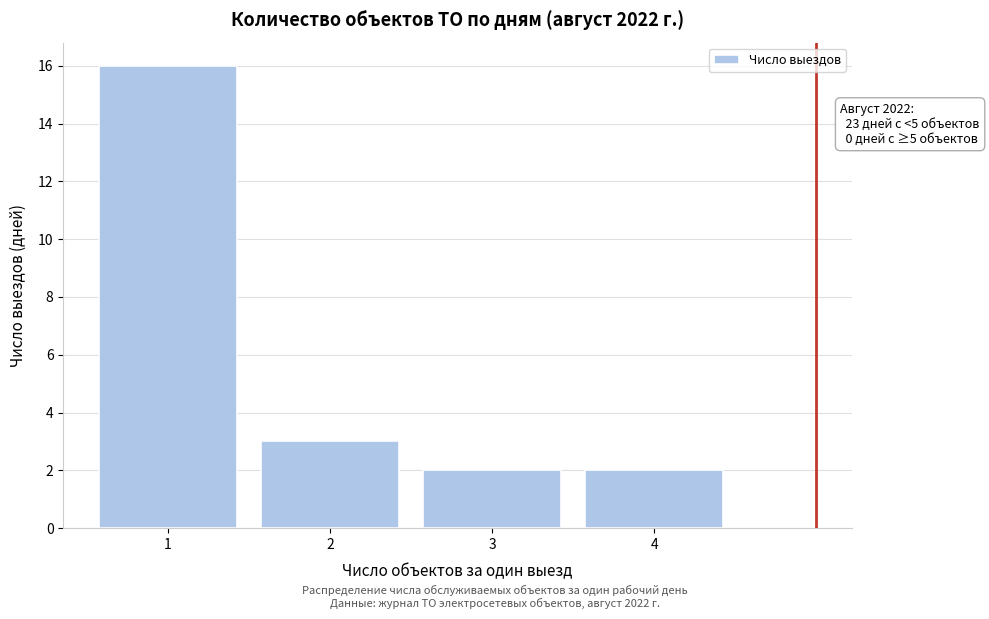

Reading left to right, list all the values displayed in this chart.

1=16	2=3	3=2	4=2